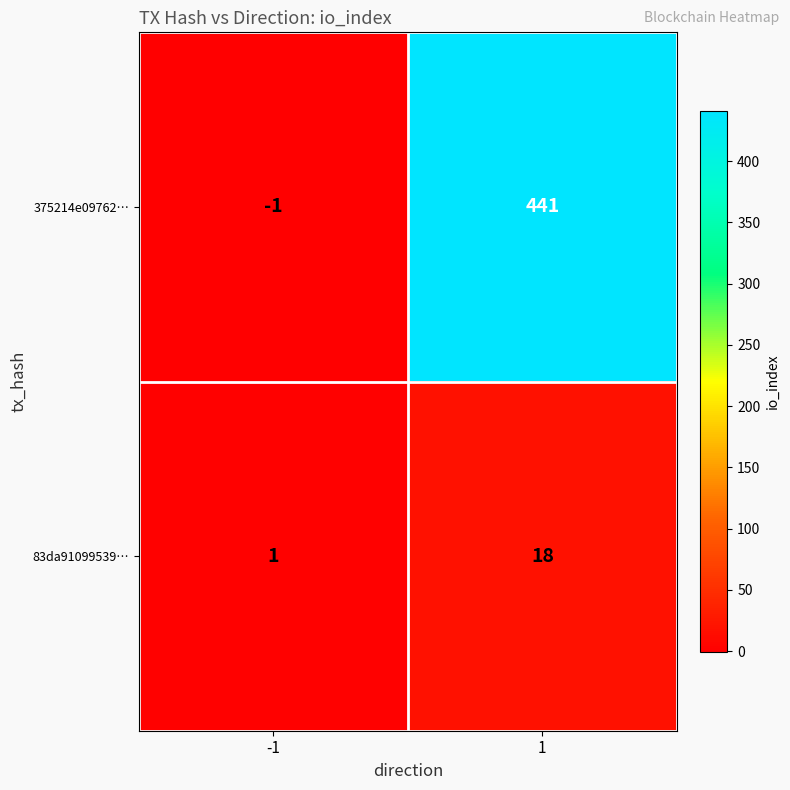

What is the total value across all series at 1?

459